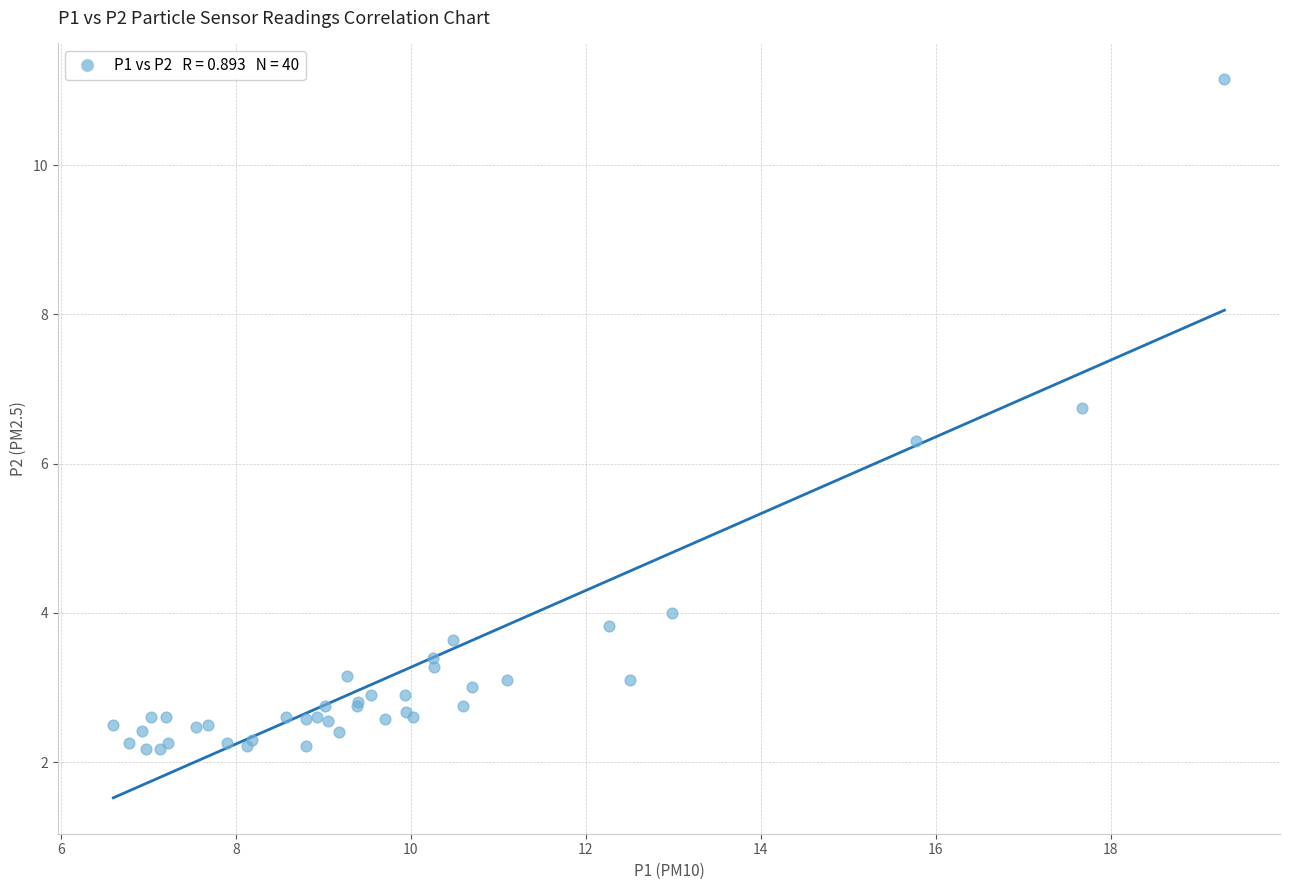

What Y value in the scatter plot is closest to 6?

6.3